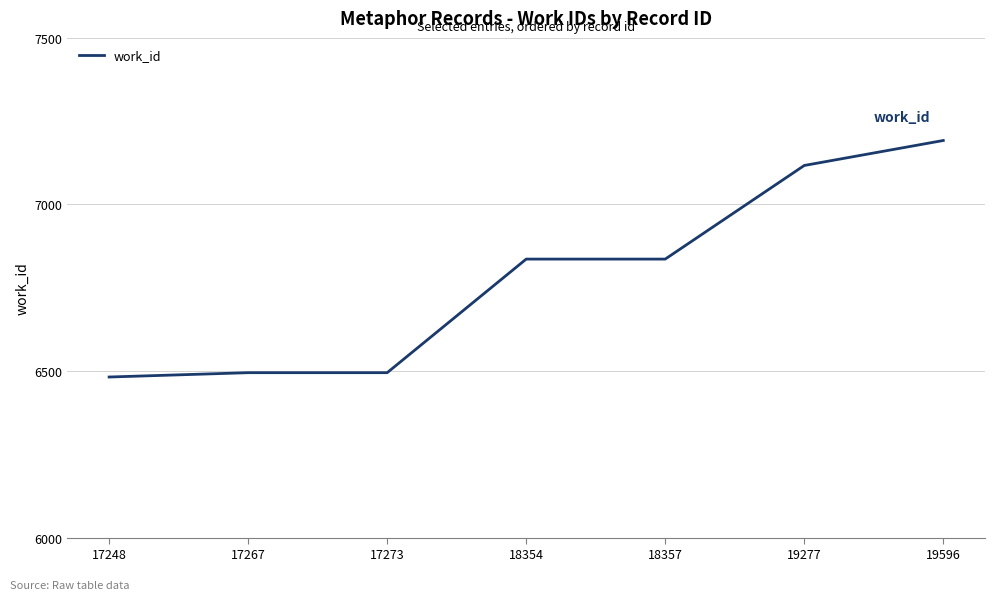

Reading left to right, transcribe all the data shown in this chart.

6482	6495	6495	6836	6836	7117	7192